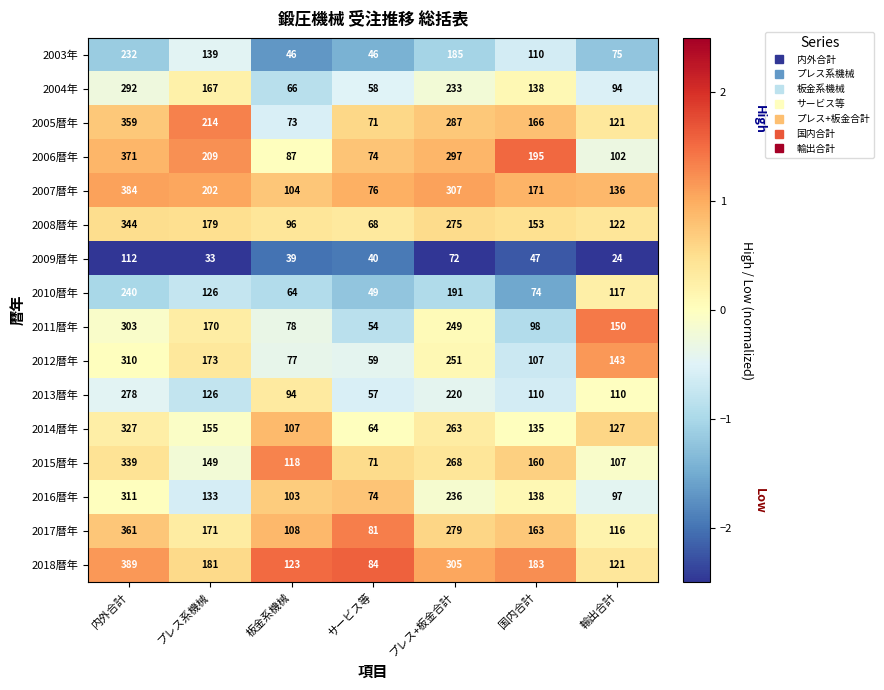

What is the sum of all 2003年 values?

833